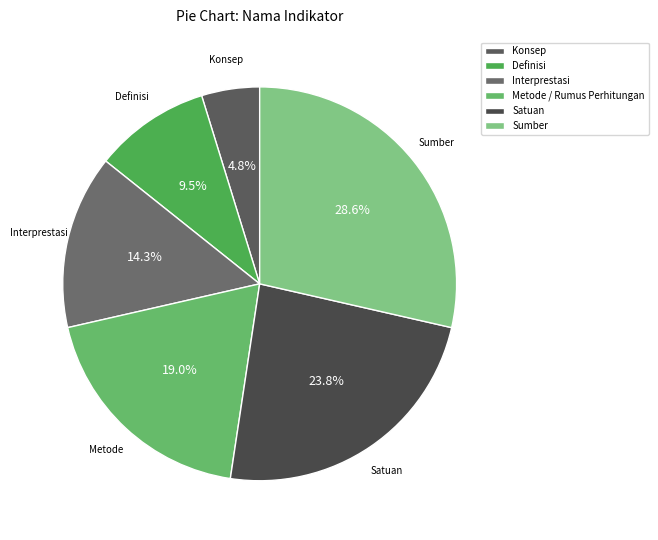

Is it true that Satuan is 24% of the pie?

True